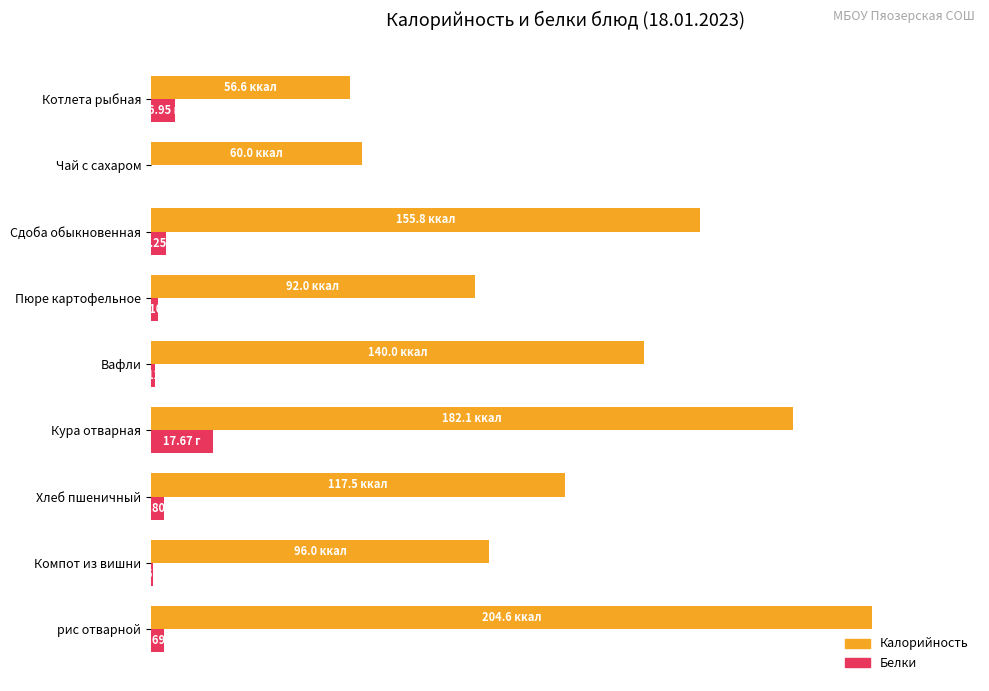

At which label does Белки reach its peak?

Кура отварная